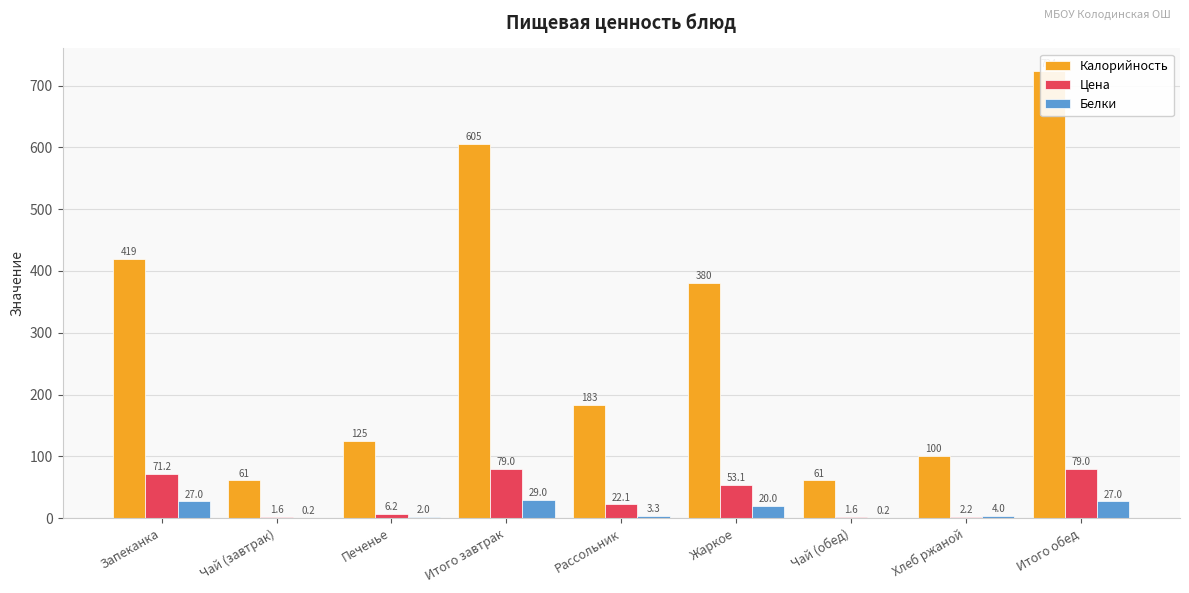

What is the sum of all Калорийность values?

2658.4